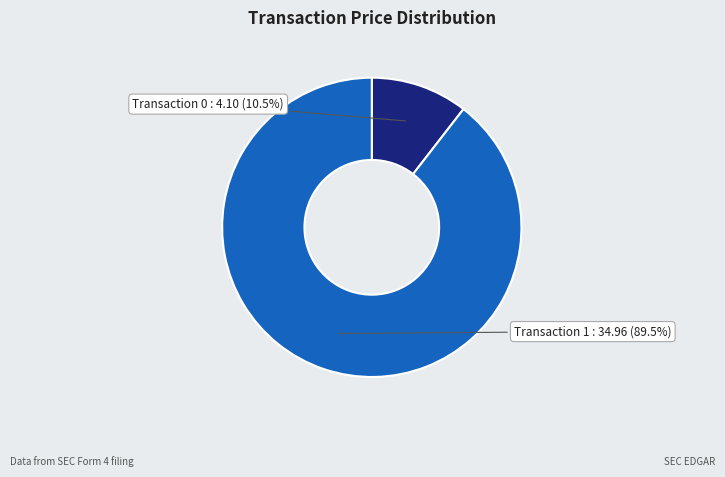

How many segments does this pie chart have?

2